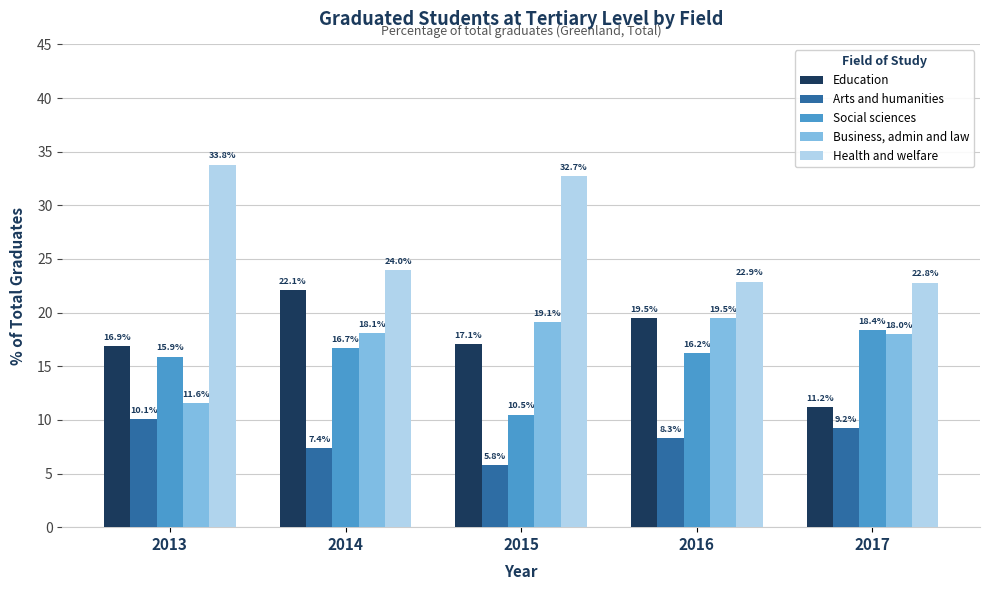

What is the highest value of the Social sciences series?

18.4